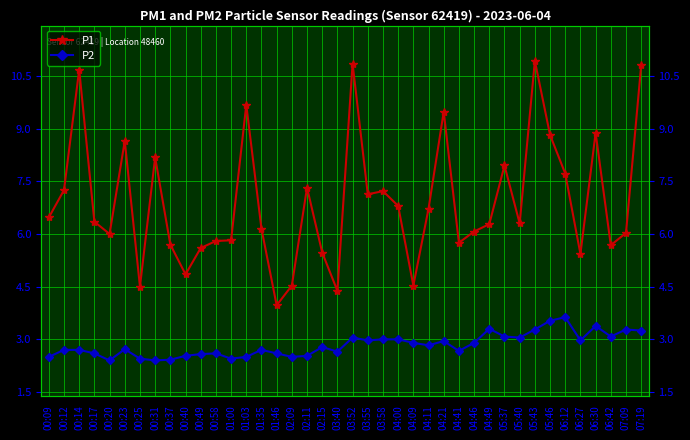

Count the number of categories in the chart.

40